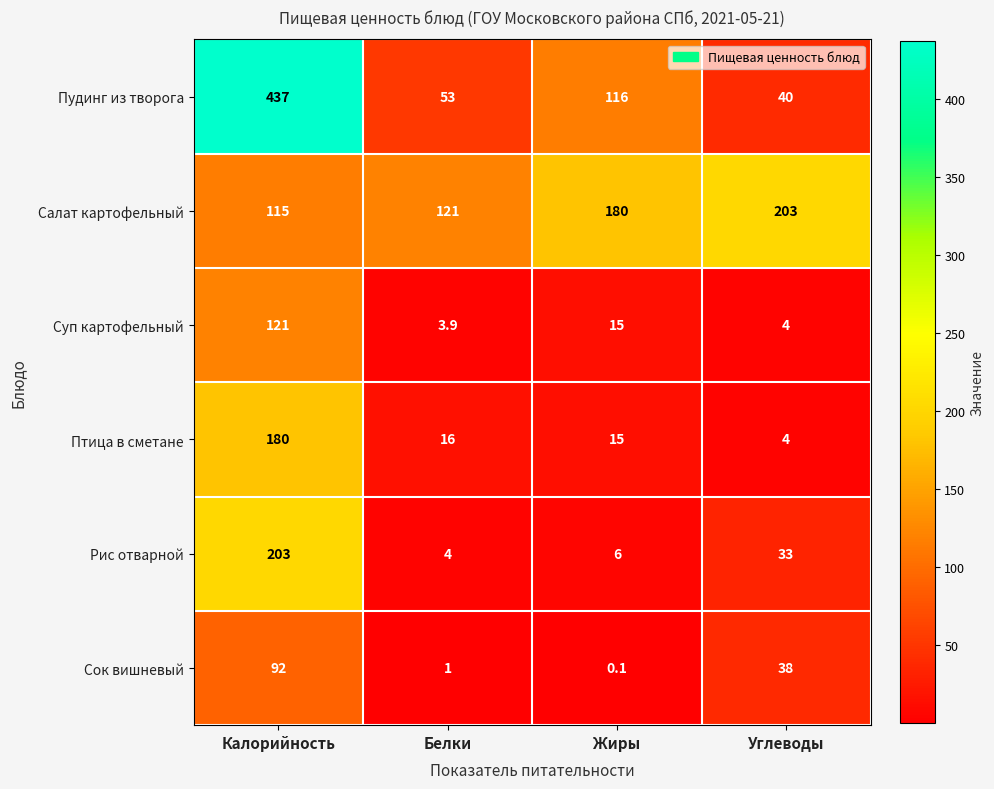

Which series has the widest spread of values?

Пудинг из творога